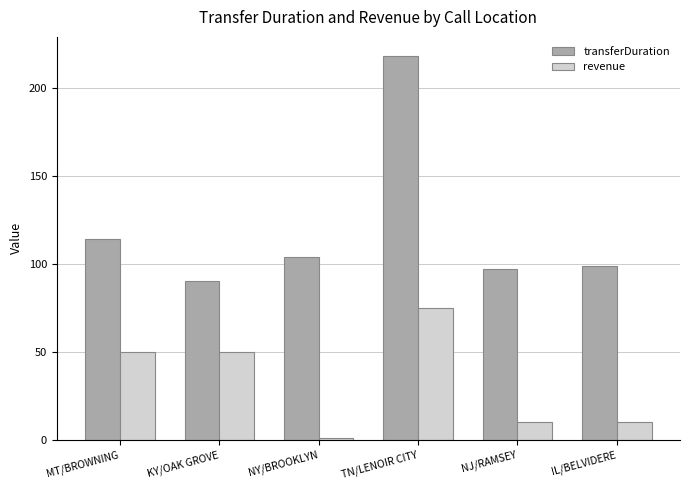

How many series are shown in this chart?

2